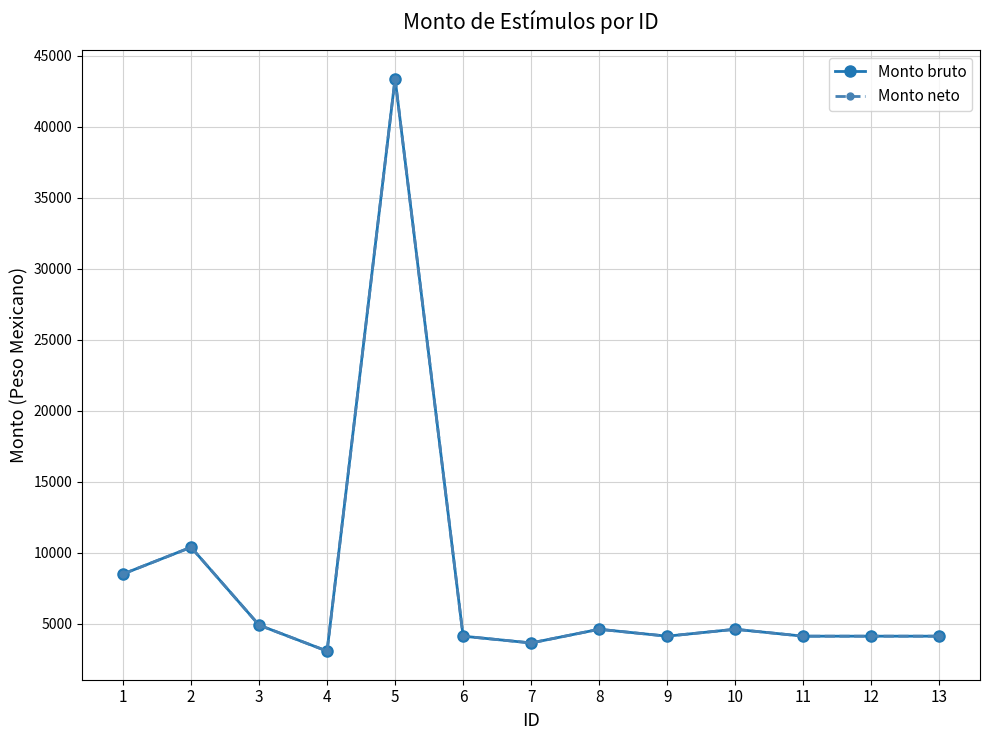

Which series has the largest total across all categories?

Monto bruto